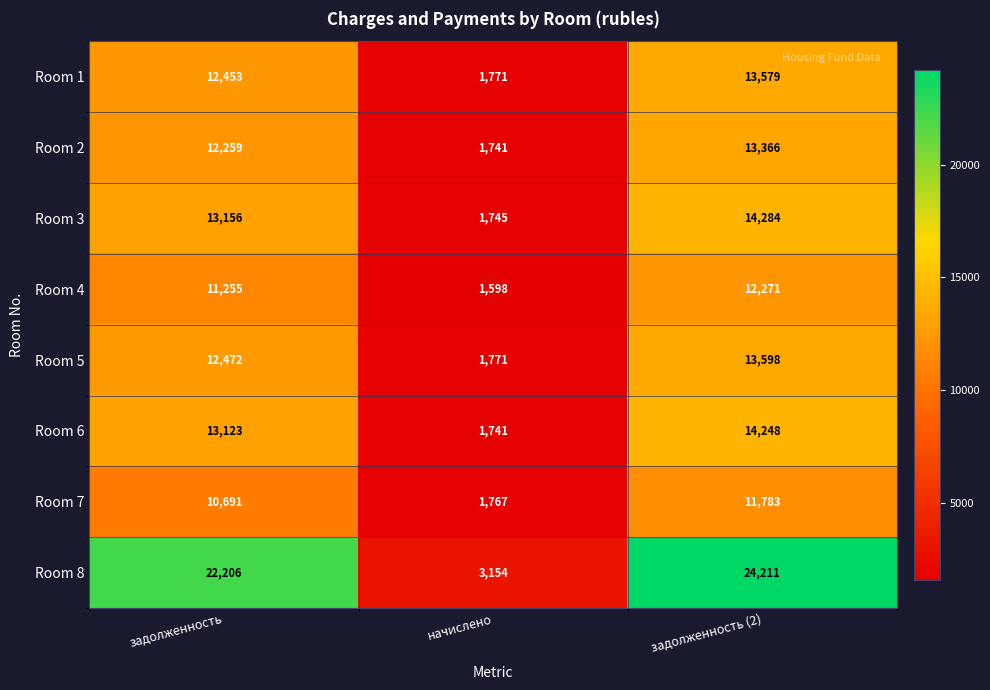

The value of Room 5 at начислено is 1771. True or false?

True